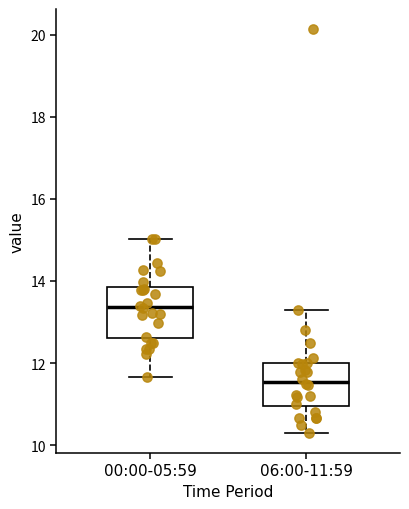

Where does the median line of the box for 00:00-05:59 sit on the y-axis? The values are not printed on the chart, so give them approximately, as read against the axis.

13.4